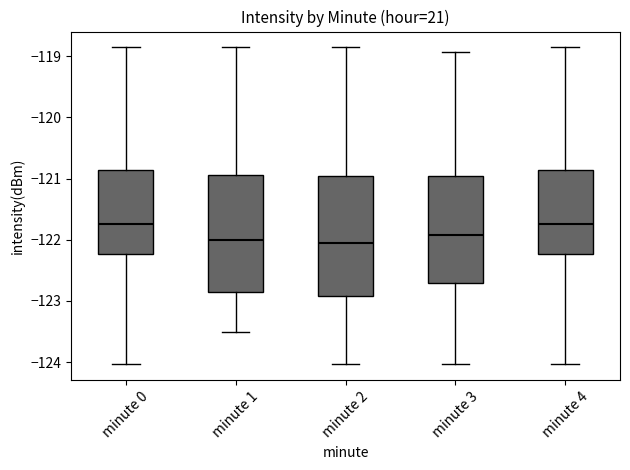

Reading left to right, read every box against the y-axis: the position of its median line, the range the box covers, and the ends of its whiskers. The values are not printed on the chart, so give them approximately, as read against the axis.

minute 0: median -121.7, box -122.2 to -120.9, whiskers -124.0 to -118.9
minute 1: median -122.0, box -122.9 to -120.9, whiskers -123.5 to -118.9
minute 2: median -122.1, box -122.9 to -121.0, whiskers -124.0 to -118.9
minute 3: median -121.9, box -122.7 to -121.0, whiskers -124.0 to -118.9
minute 4: median -121.7, box -122.2 to -120.9, whiskers -124.0 to -118.9